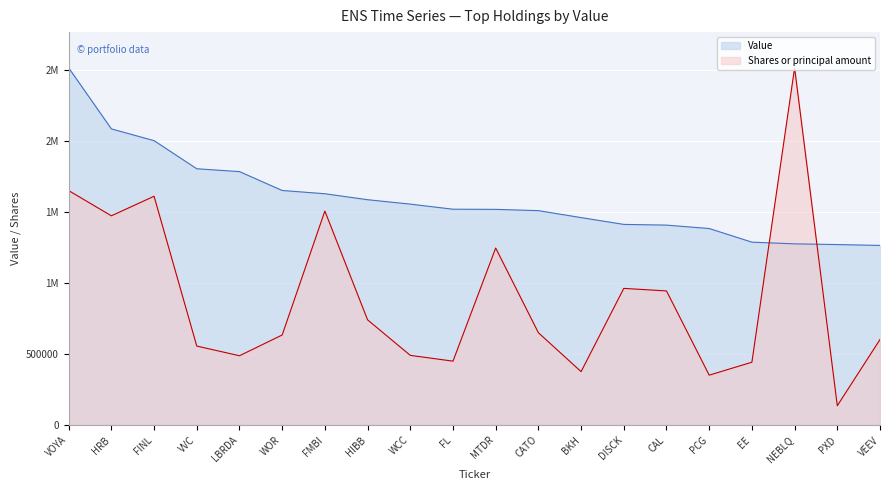

Where is the first local minimum for Shares or principal amount?

HRB